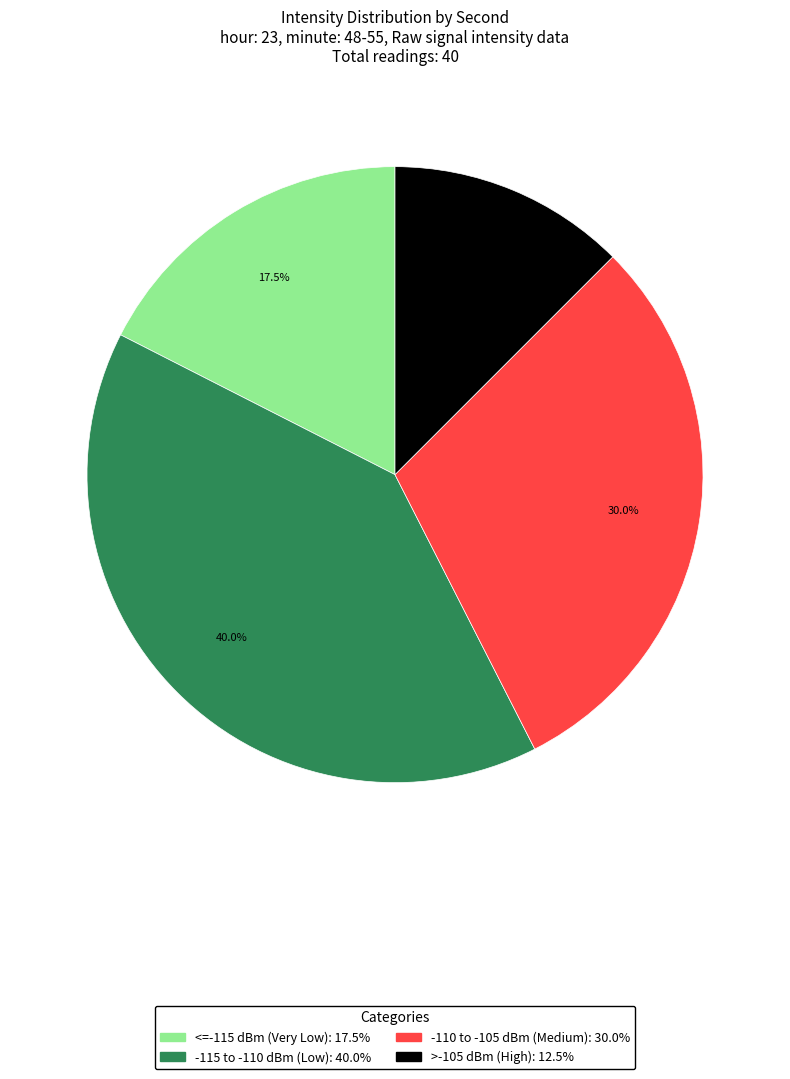

Is there a majority slice in this chart?

No